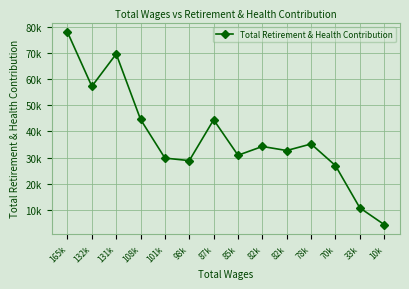

Reading left to right, list all the values displayed in this chart.

165k=78035	132k=57279	131k=69706	108k=44599	101k=29790	98k=28821	87k=44459	85k=30881	82k=34245	82k=32684	78k=35203	70k=26915	33k=10727	10k=4316